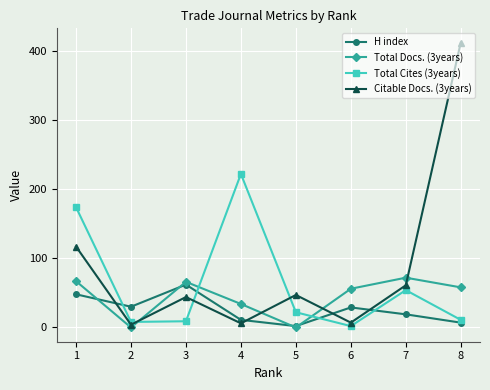

Which label corresponds to the largest value in the chart?

8